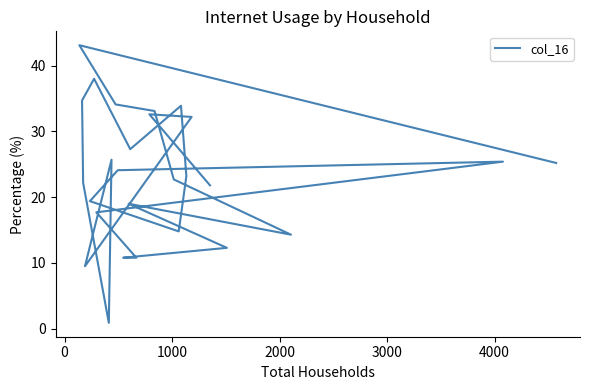

What is the maximum value shown in the chart?

43.1